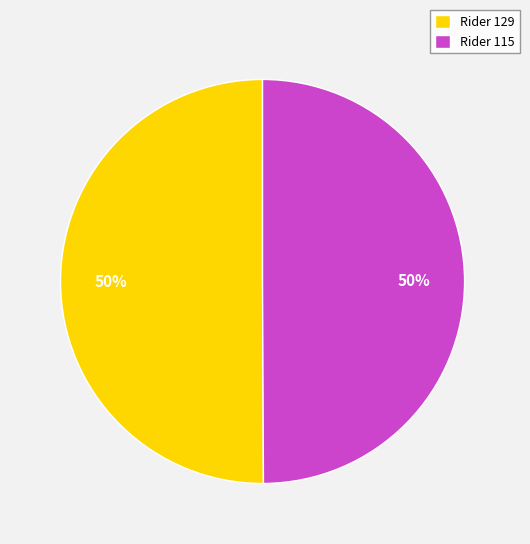

How many segments does this pie chart have?

2